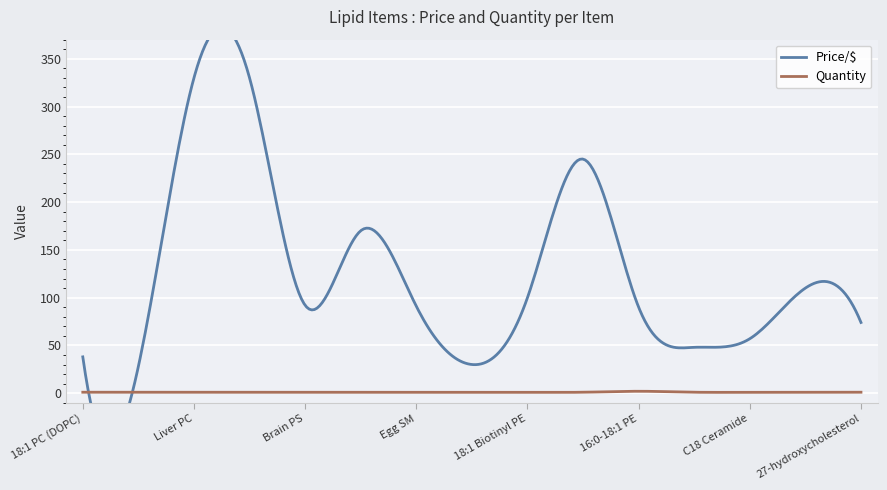

Which series has the widest spread of values?

Price/$